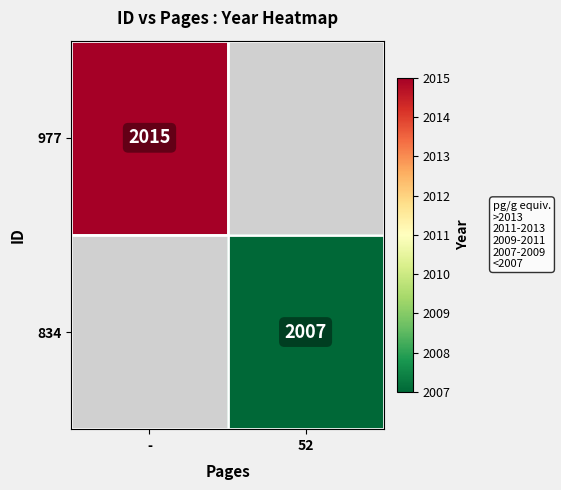

True or false: 834 has a value of 2785 at 52.

False